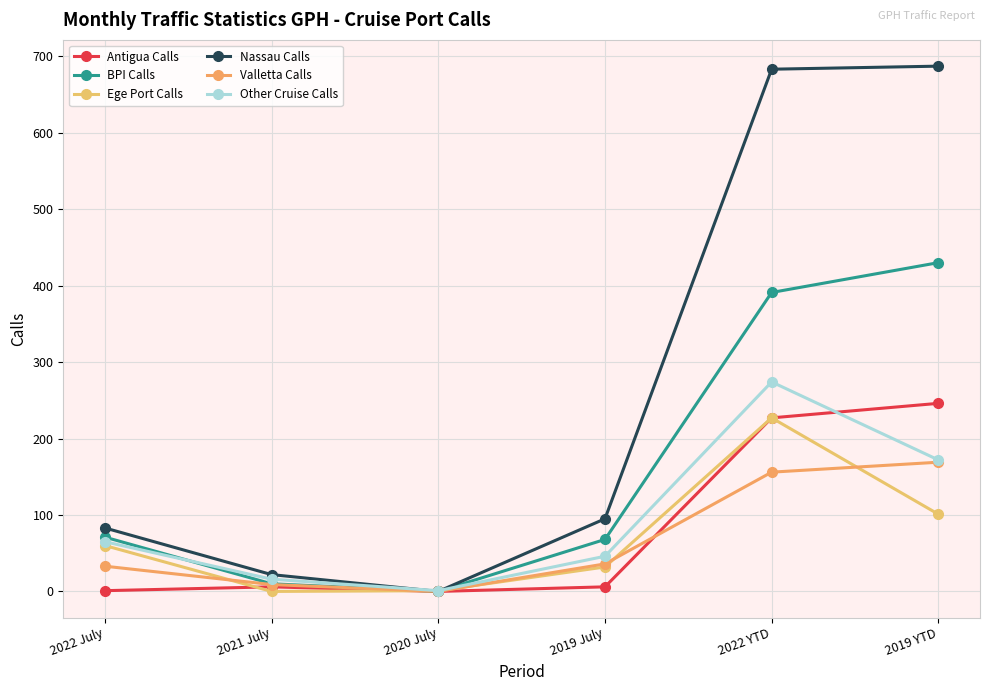

Between 2021 July and 2022 YTD, which is larger?

2022 YTD